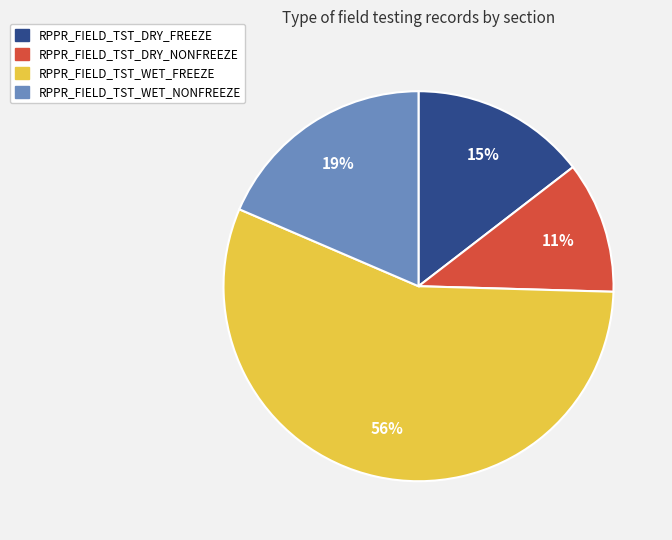

What is the ratio of the value at RPPR_FIELD_TST_WET_NONFREEZE to the value at RPPR_FIELD_TST_DRY_NONFREEZE?

1.7